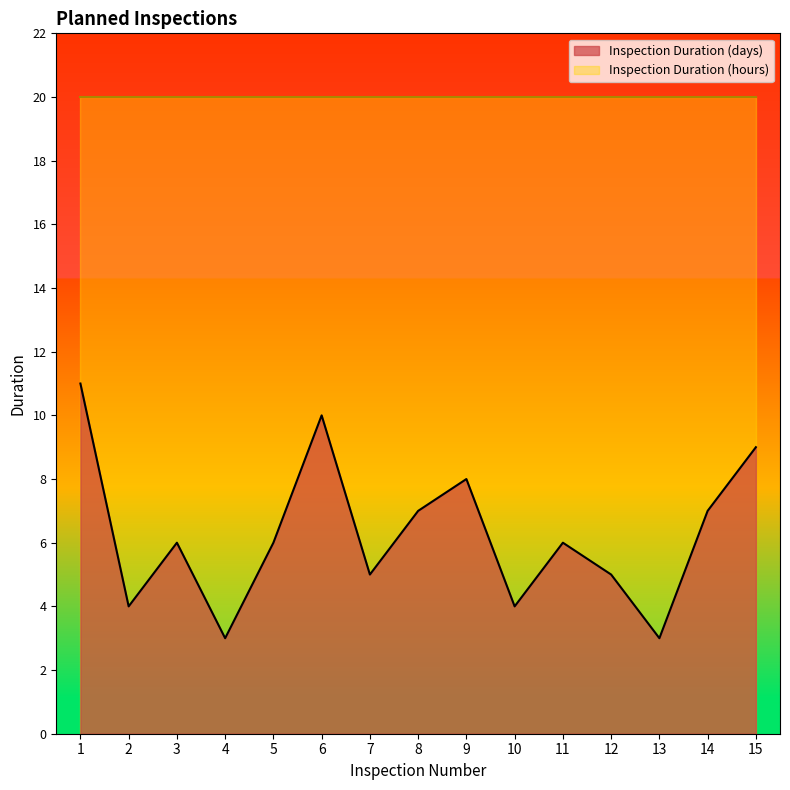

At which category does the data reach its first local valley?

2